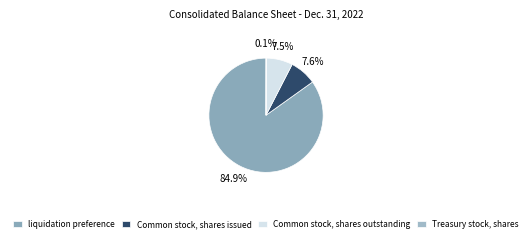

True or false: Common stock, shares issued accounts for 1% of the total.

False